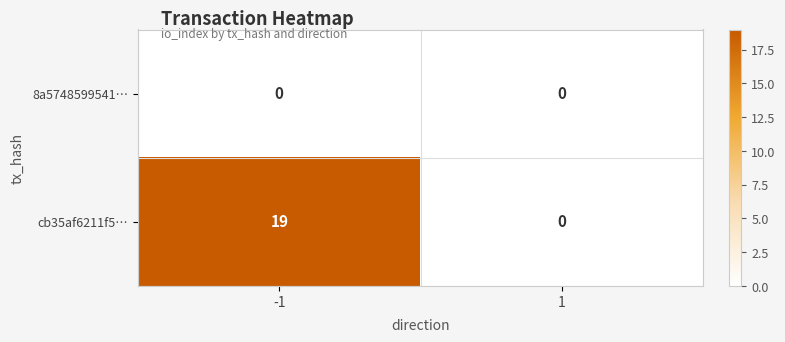

Is it true that 8a5748599541… equals 0 at -1?

True